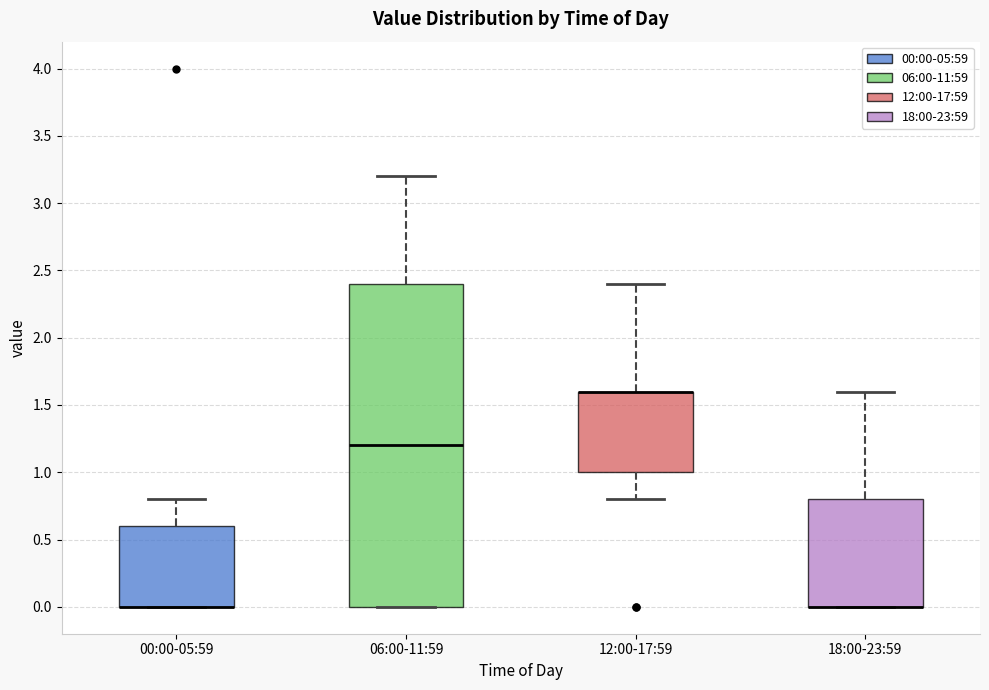

Reading left to right, transcribe this box plot: for each box, give where its median line is, the range the box spans, and where its two whiskers end, as read against the y-axis. The values are not printed on the chart, so give them approximately, as read against the axis.

00:00-05:59: median 0.0 (drawn on the box's lower edge), box 0.0 to 0.6, whiskers 0.0 to 0.8
06:00-11:59: median 1.2, box 0.0 to 2.4, whiskers 0.0 to 3.2
12:00-17:59: median 1.6 (drawn on the box's upper edge), box 1.0 to 1.6, whiskers 0.8 to 2.4
18:00-23:59: median 0.0 (drawn on the box's lower edge), box 0.0 to 0.8, whiskers 0.0 to 1.6